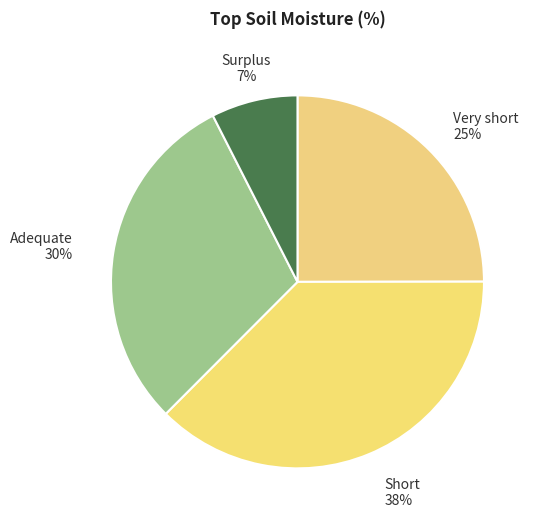

Is there a majority slice in this chart?

No